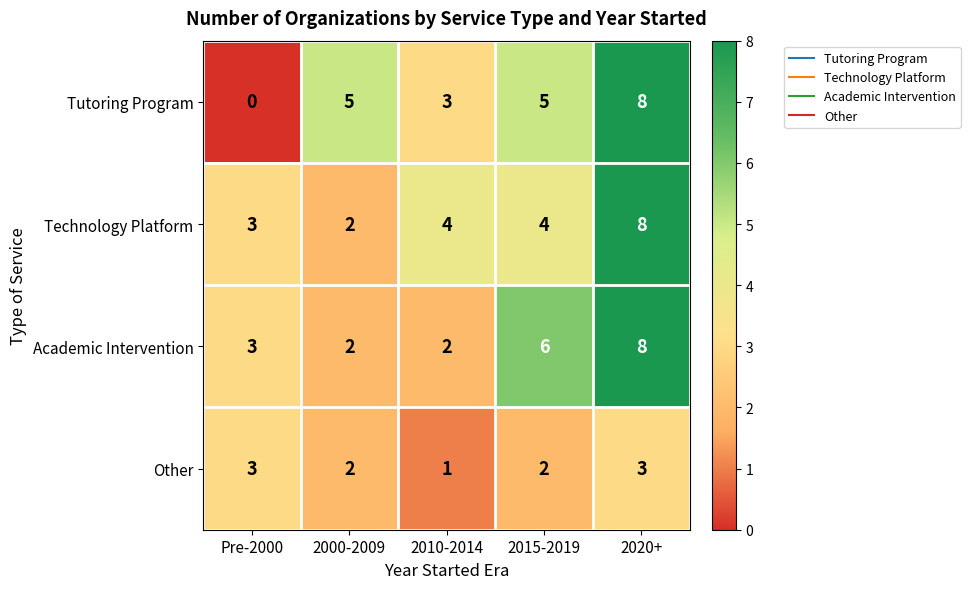

The value of Tutoring Program at 2010-2014 is 3. True or false?

True